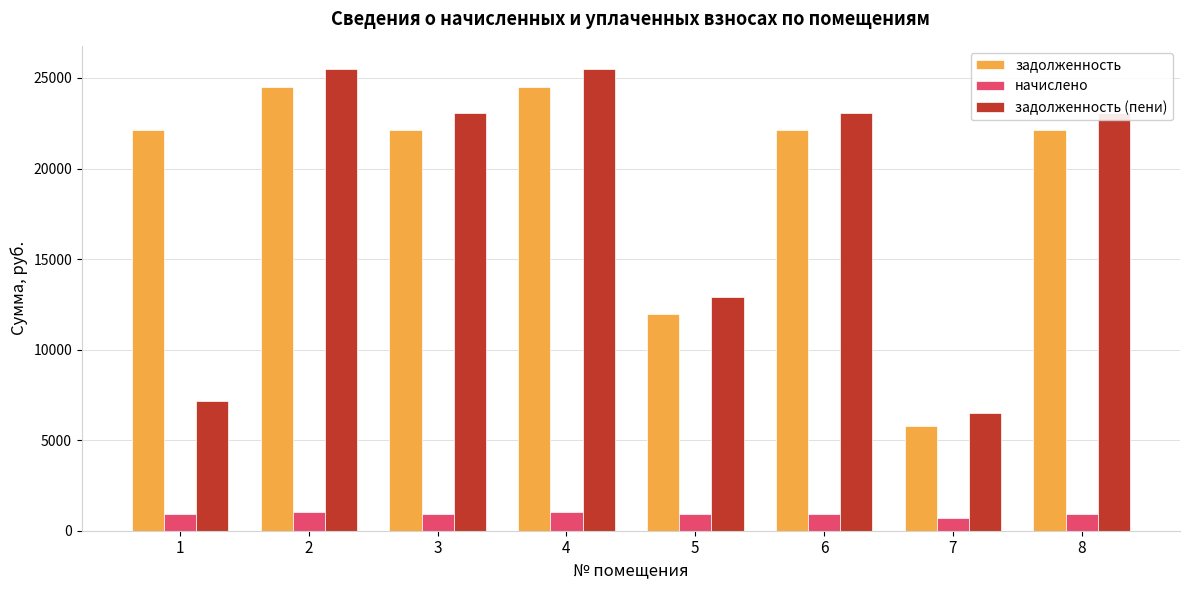

How many bars are there in each group?

3